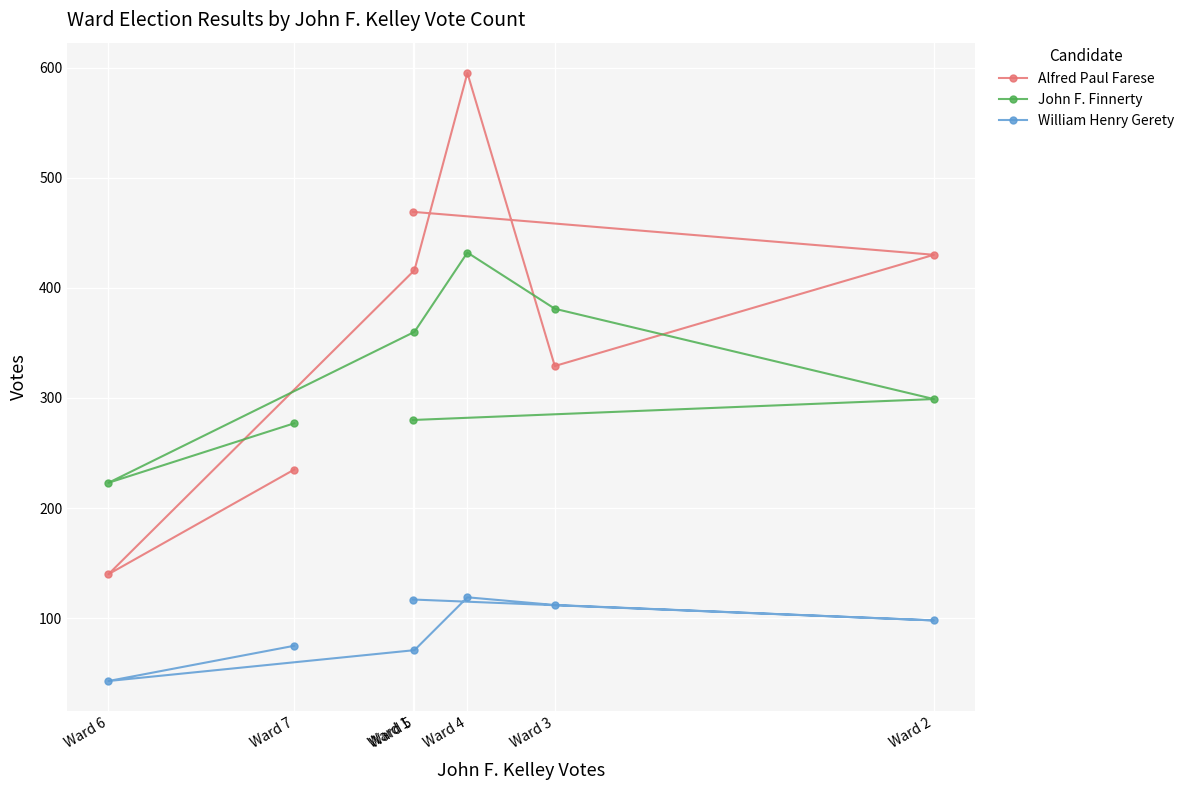

Reading right to left, extract all data points from this chart.

Alfred Paul Farese: 235	140	416	595	329	430	469
John F. Finnerty: 277	223	360	432	381	299	280
William Henry Gerety: 75	43	71	119	112	98	117